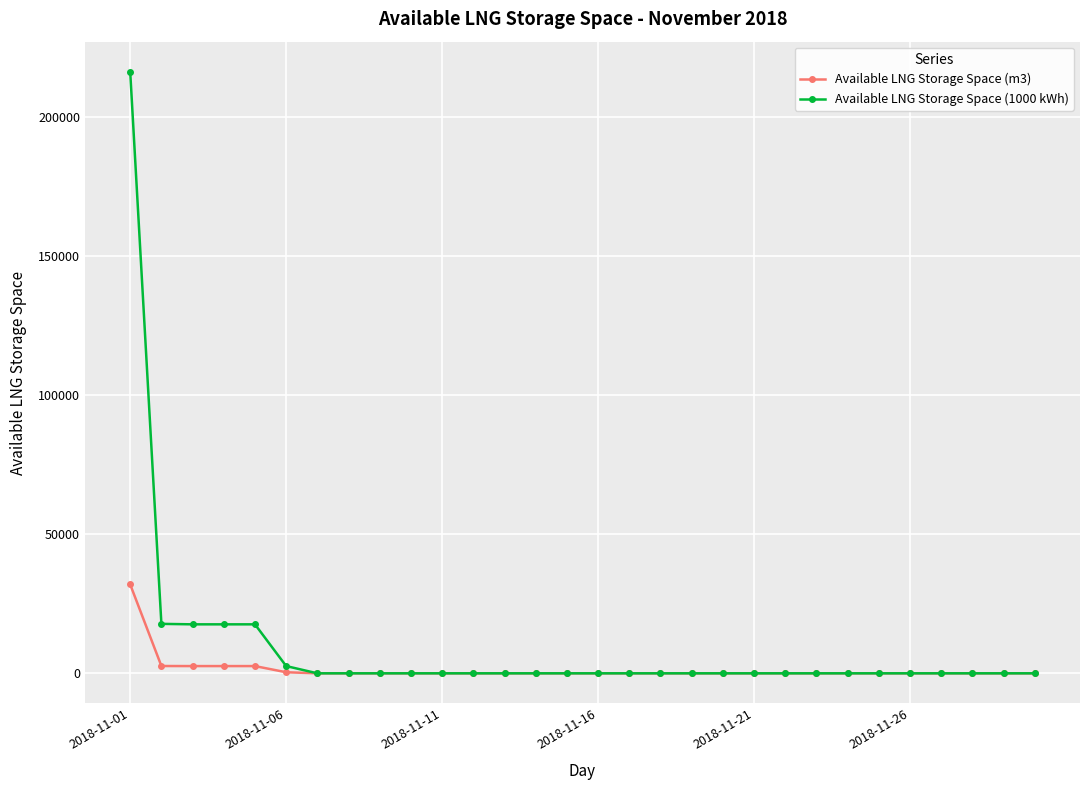

Which series has the widest spread of values?

Available LNG Storage Space (1000 kWh)